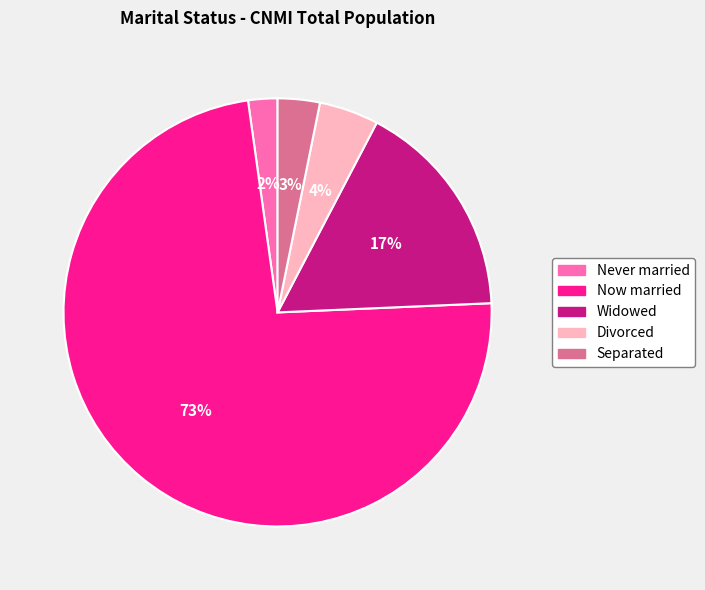

Between Never married and Divorced, which is larger?

Divorced